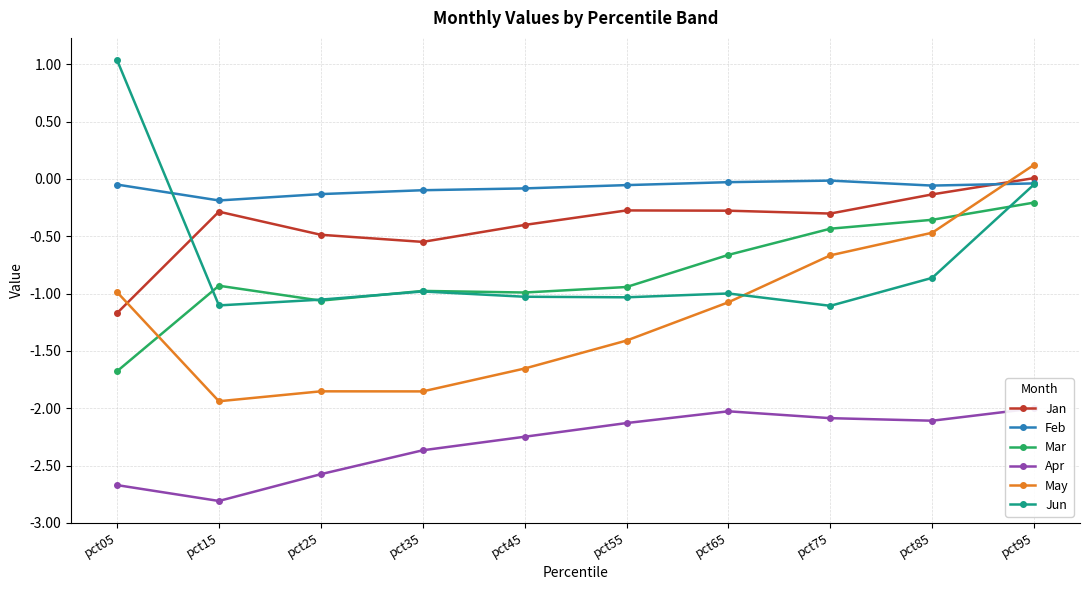

Reading left to right, what are all the values shown in this chart?

Jan: pct05=-1.2	pct15=-0.3	pct25=-0.5	pct35=-0.5	pct45=-0.4	pct55=-0.3	pct65=-0.3	pct75=-0.3	pct85=-0.1	pct95=0.0
Feb: pct05=-0.0	pct15=-0.2	pct25=-0.1	pct35=-0.1	pct45=-0.1	pct55=-0.1	pct65=-0.0	pct75=-0.0	pct85=-0.1	pct95=-0.0
Mar: pct05=-1.7	pct15=-0.9	pct25=-1.1	pct35=-1.0	pct45=-1.0	pct55=-0.9	pct65=-0.7	pct75=-0.4	pct85=-0.4	pct95=-0.2
Apr: pct05=-2.7	pct15=-2.8	pct25=-2.6	pct35=-2.4	pct45=-2.2	pct55=-2.1	pct65=-2.0	pct75=-2.1	pct85=-2.1	pct95=-2.0
May: pct05=-1.0	pct15=-1.9	pct25=-1.9	pct35=-1.9	pct45=-1.7	pct55=-1.4	pct65=-1.1	pct75=-0.7	pct85=-0.5	pct95=0.1
Jun: pct05=1.0	pct15=-1.1	pct25=-1.1	pct35=-1.0	pct45=-1.0	pct55=-1.0	pct65=-1.0	pct75=-1.1	pct85=-0.9	pct95=-0.0